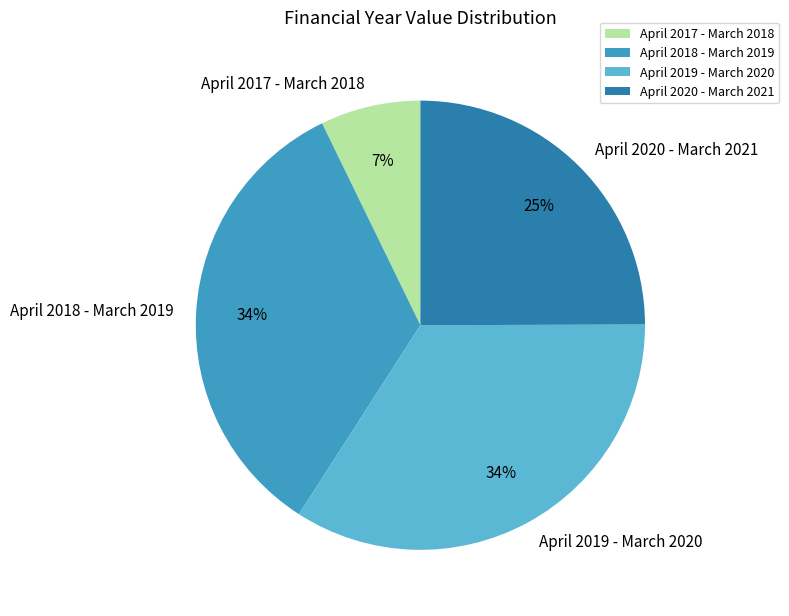

True or false: April 2017 - March 2018 accounts for 1% of the total.

False